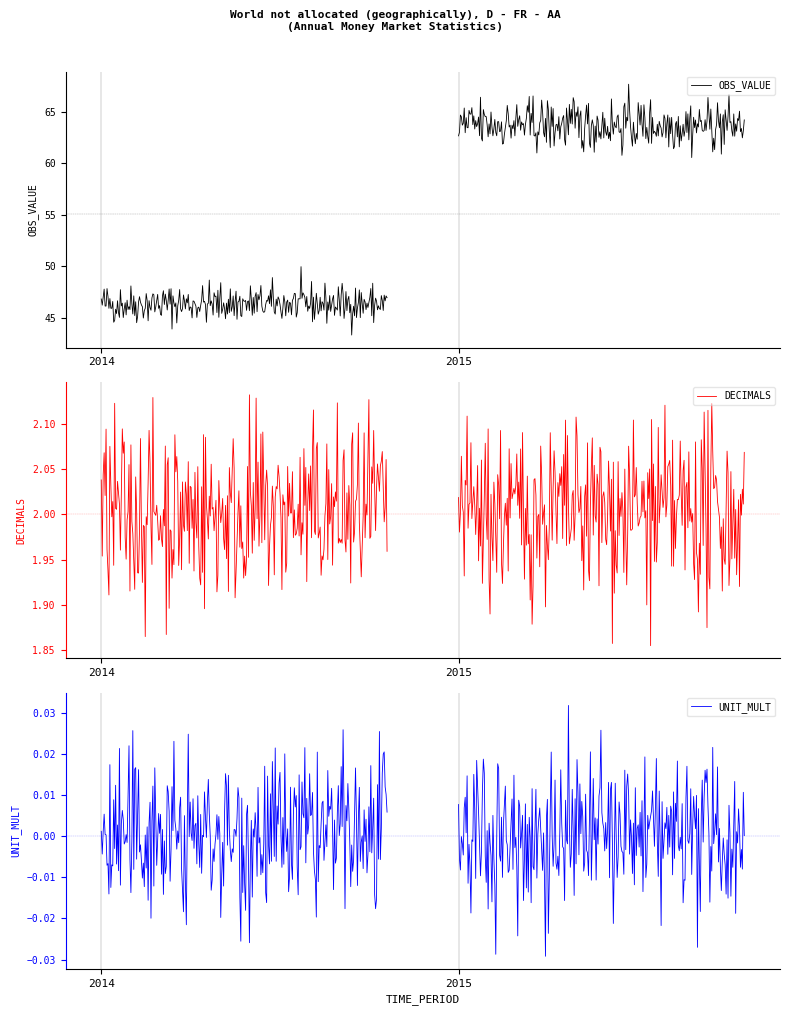

What is the spread (max minus min) of values at 2015?

63.7